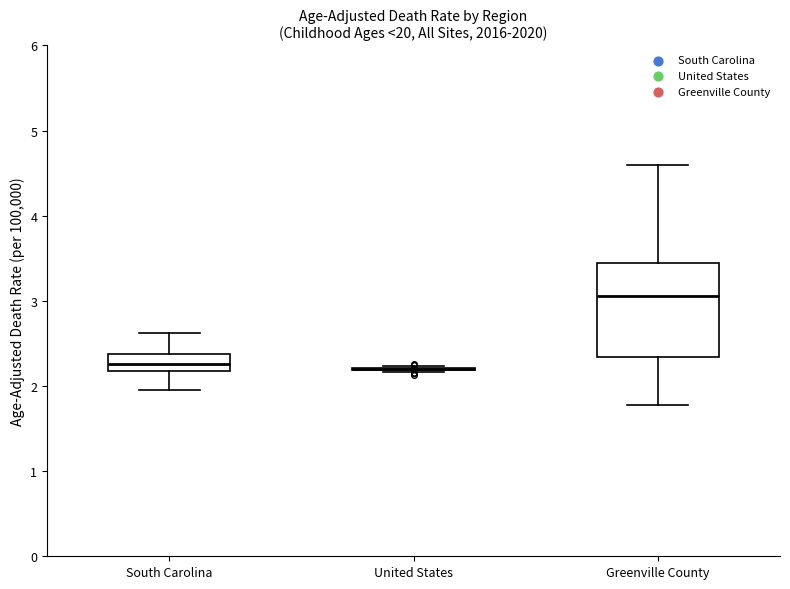

Reading left to right, transcribe this box plot: for each box, give where its median line is, the range the box spans, and where its two whiskers end, as read against the y-axis. The values are not printed on the chart, so give them approximately, as read against the axis.

South Carolina: median 2.3, box 2.2 to 2.4, whiskers 2.0 to 2.6
United States: box collapsed to a line at 2.2, whiskers 2.2 to 2.2
Greenville County: median 3.1, box 2.3 to 3.4, whiskers 1.8 to 4.6